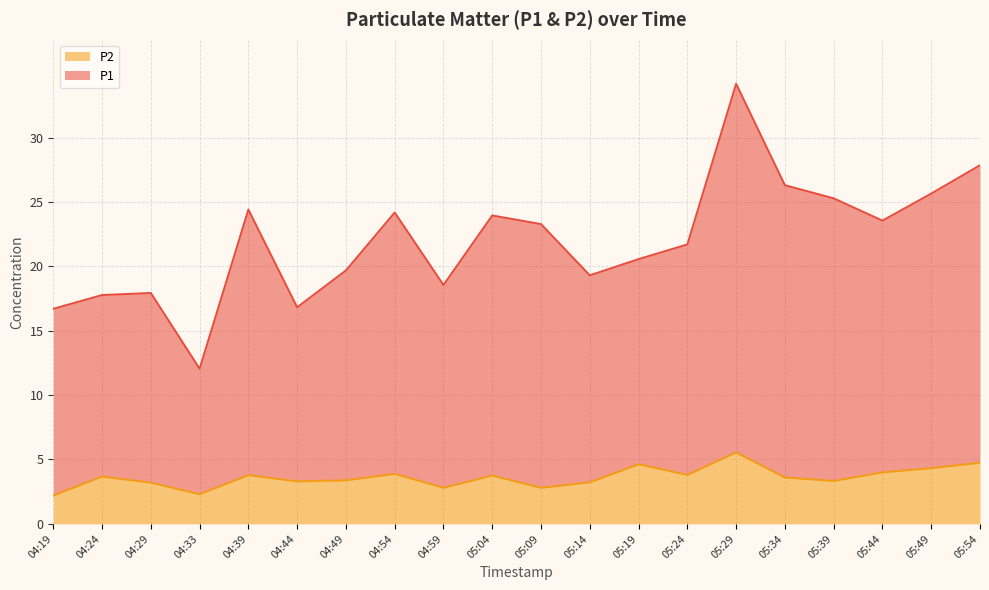

Is it true that P2 equals 1.1 at 05:09?

False